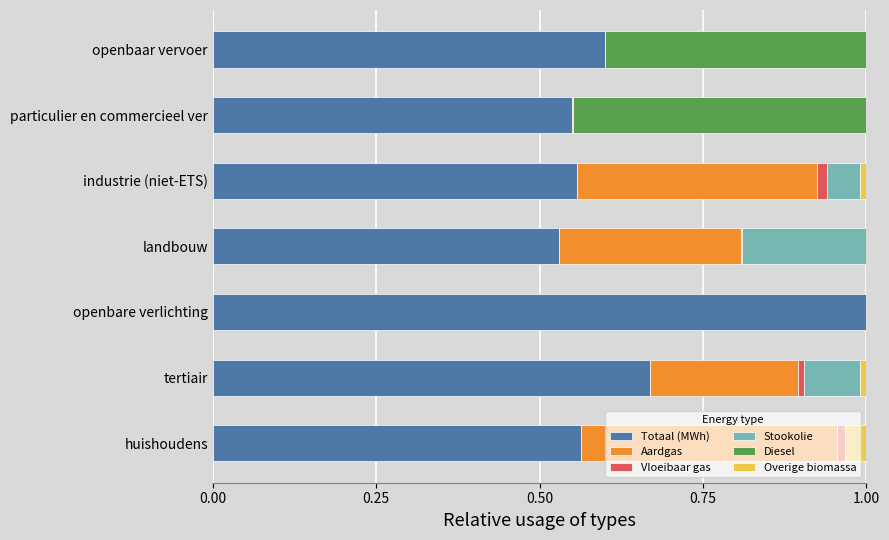

At which label does Totaal (MWh) reach its peak?

openbare verlichting